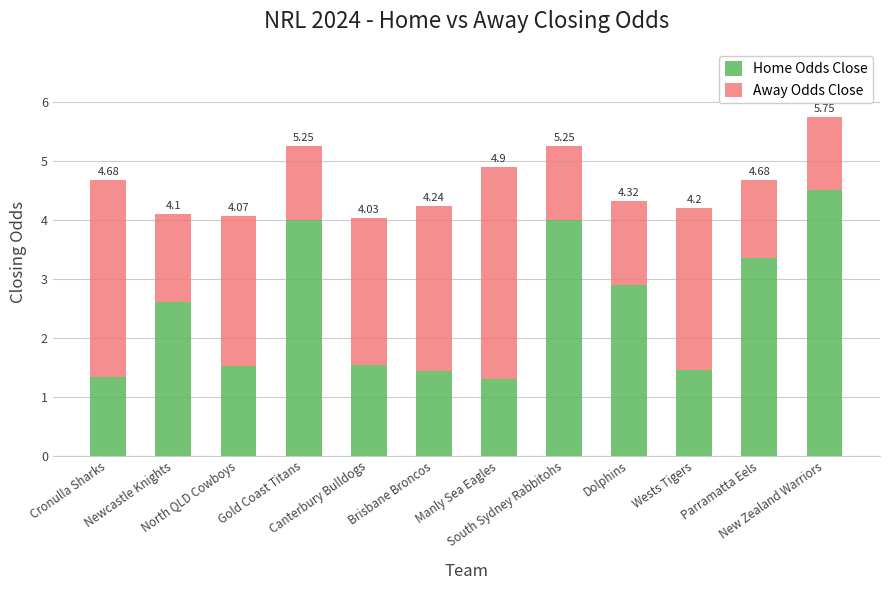

Where does the Away Odds Close series first go above 2?

Cronulla Sharks